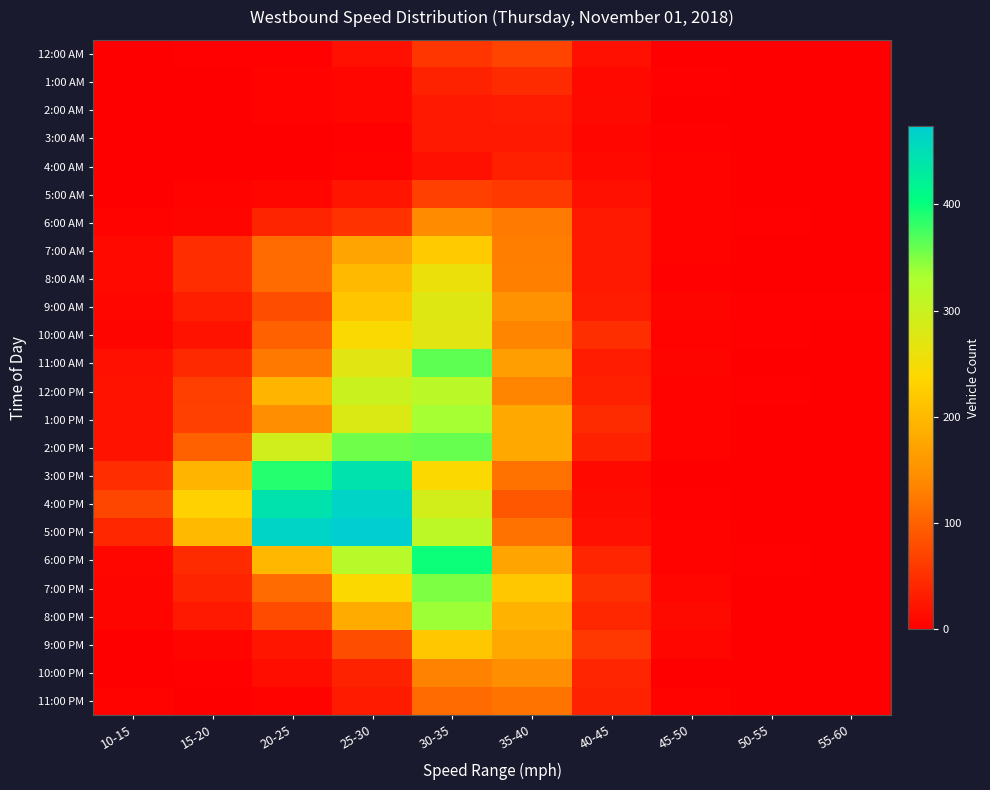

Which series has the largest total across all categories?

5:00 PM